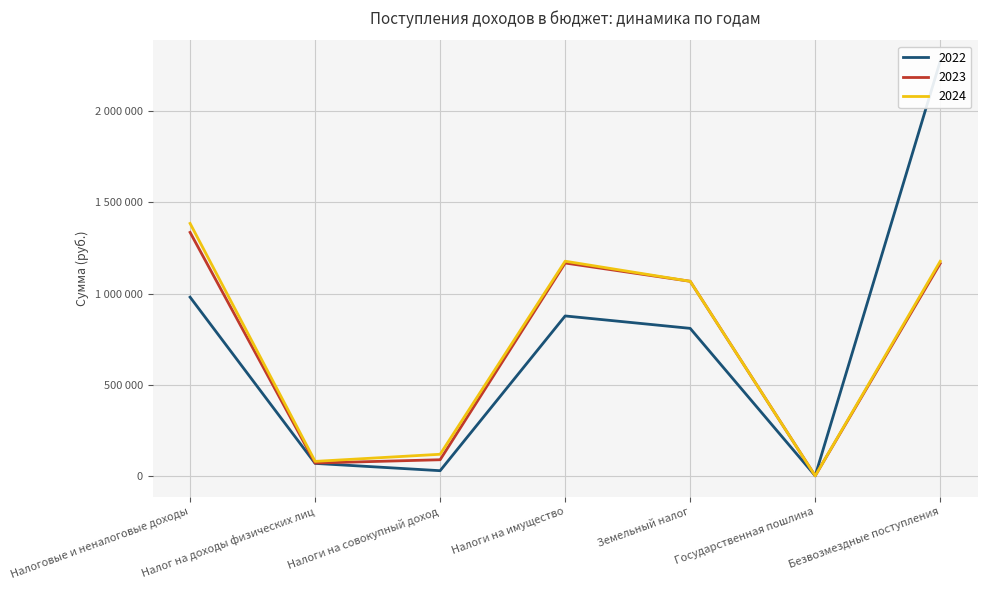

In 2023, how many points are higher than both neighbors (excluding endpoints)?

1